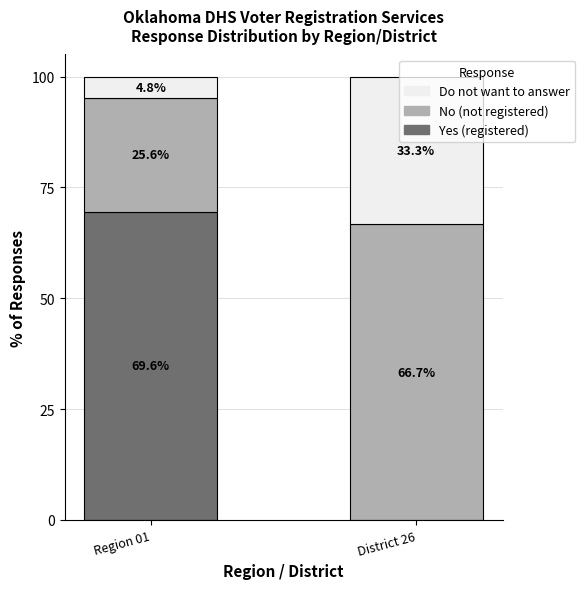

Which category has the highest value in the Yes (registered) series?

Region 01